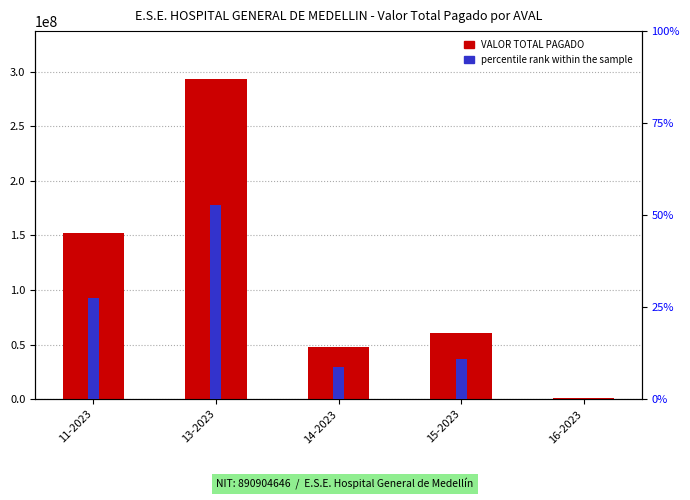

Does the chart contain any negative values?

No